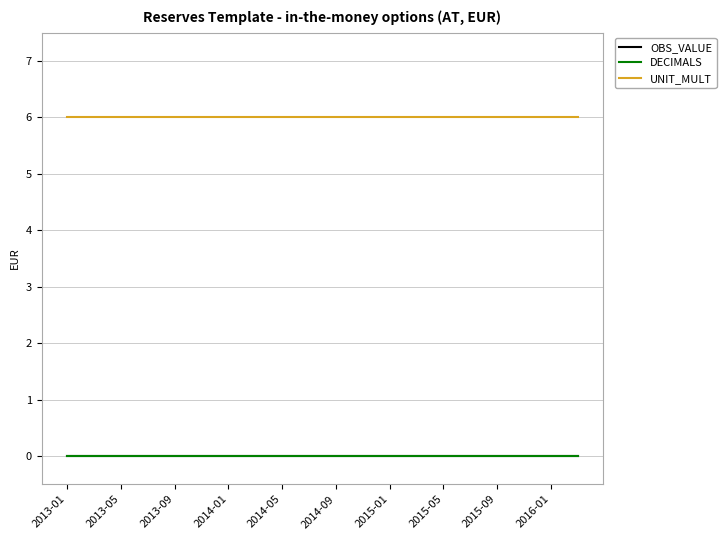

Does the chart have visible grid lines?

Yes